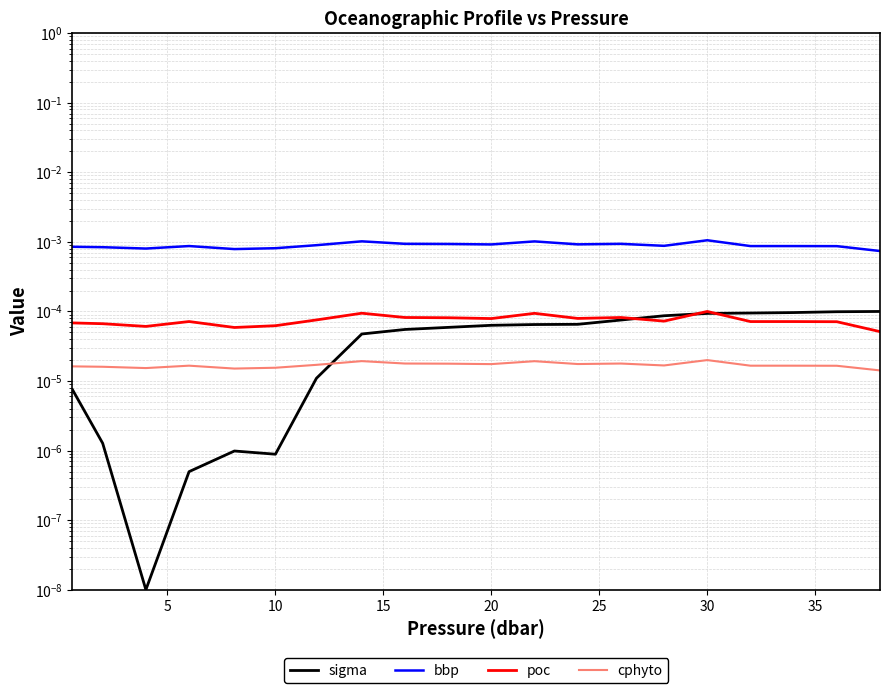

Which series ends up on top after the final intersection of sigma and poc?

sigma